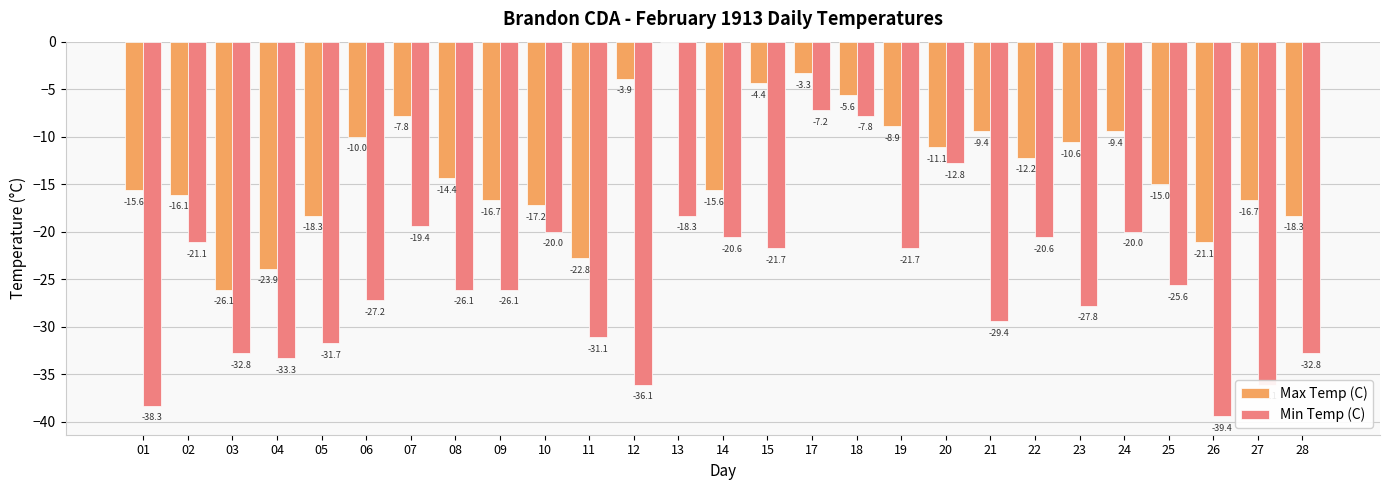

Which series has the widest spread of values?

Min Temp (C)